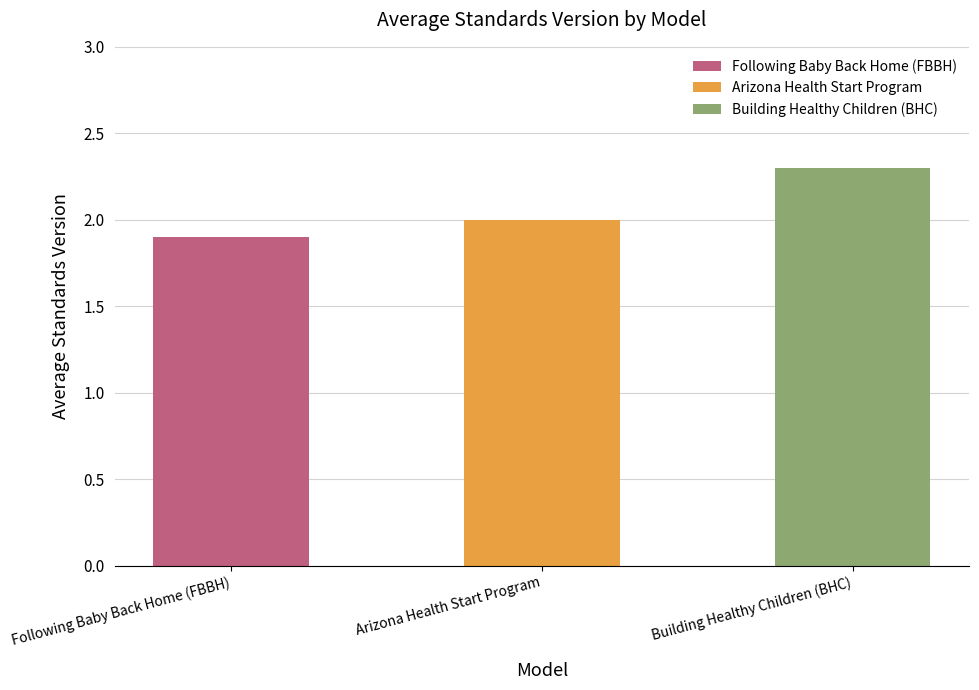

Which label corresponds to the smallest value in the chart?

Following Baby Back Home (FBBH)